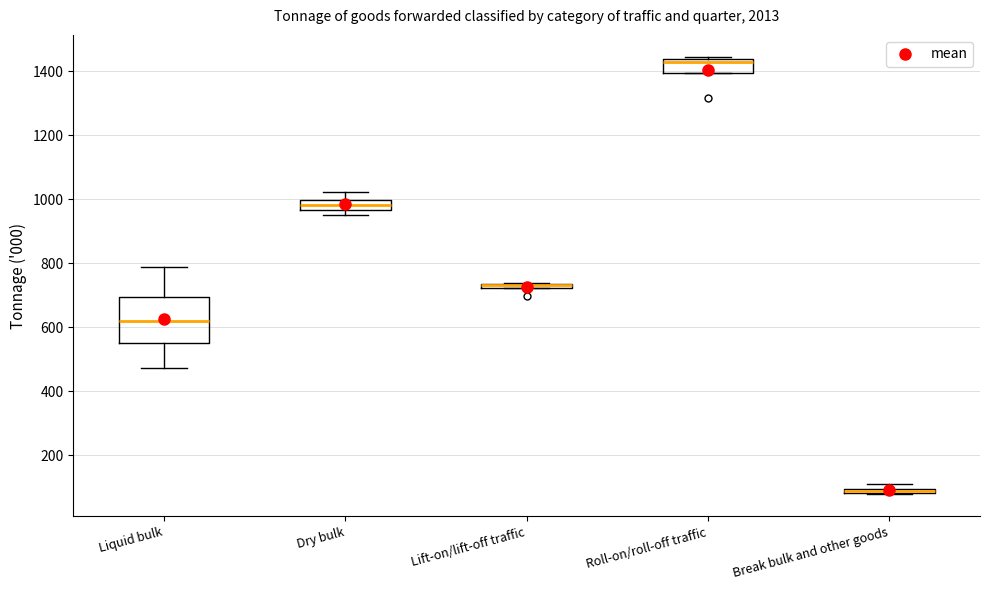

Where is the upper edge of the box for Liquid bulk on the y-axis? The values are not printed on the chart, so give them approximately, as read against the axis.

700